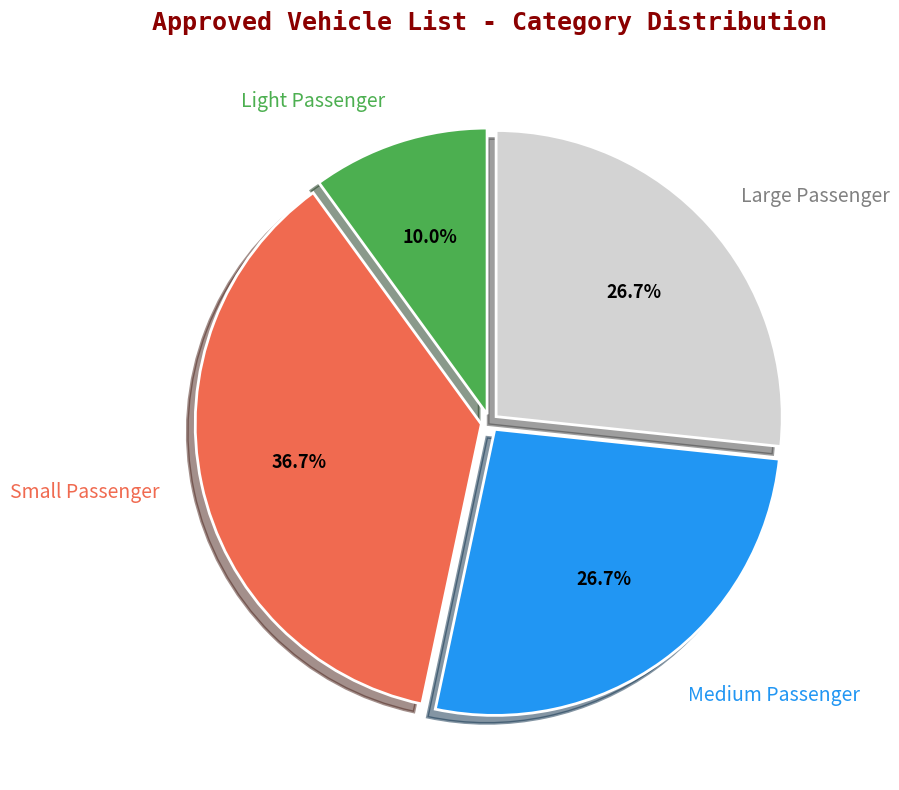

How many segments does this pie chart have?

4